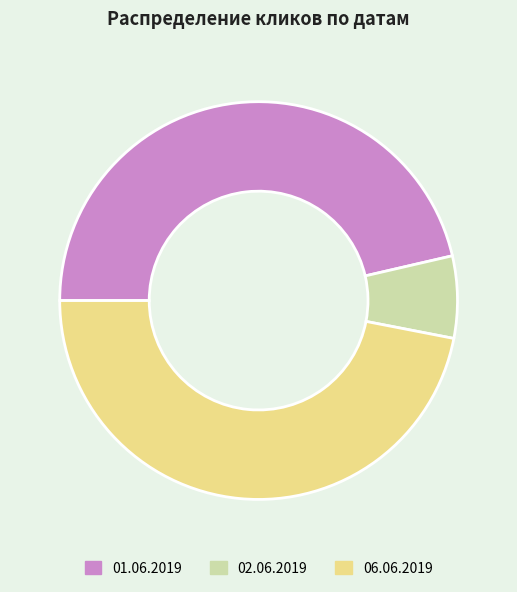

Rank the categories by value from lowest to highest.

02.06.2019, 01.06.2019, 06.06.2019